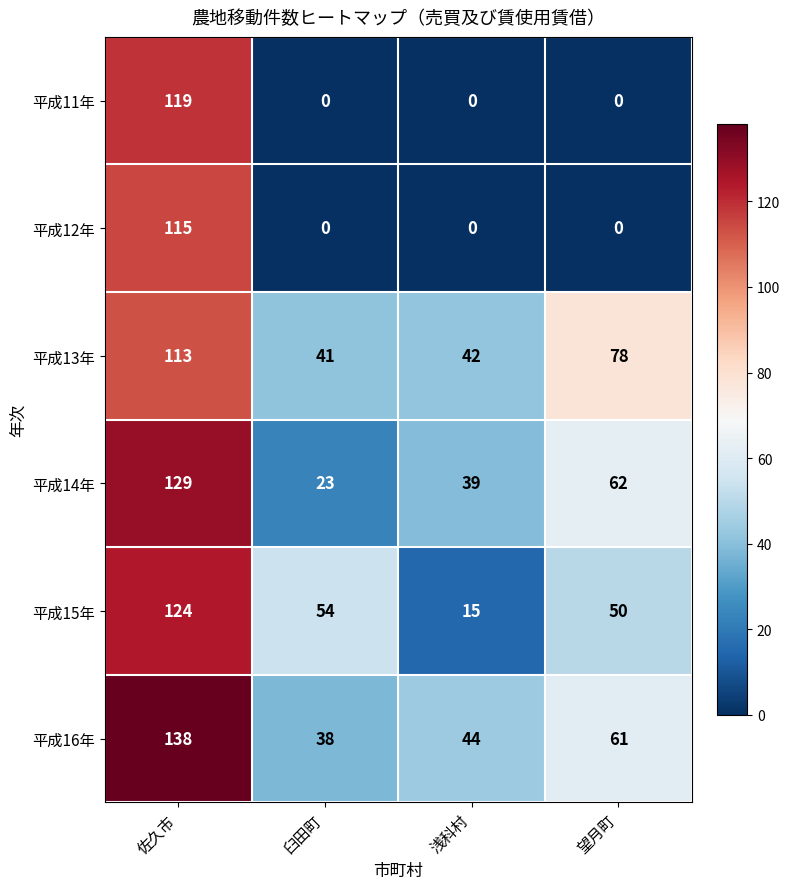

Is the value of 平成16年 at 臼田町 greater than the value of 平成11年 at 望月町?

Yes